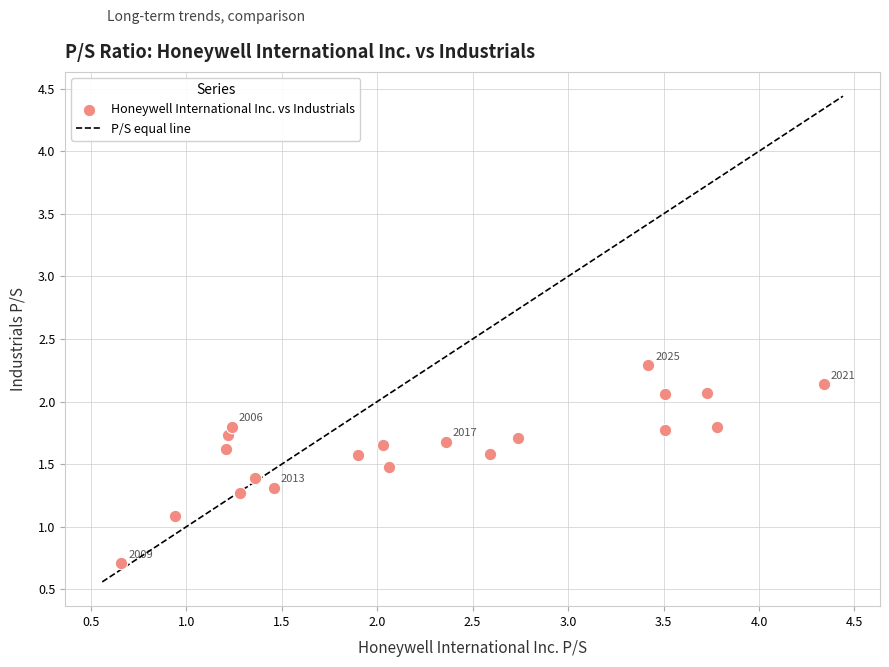

What is the range of X values (max minus min)?

3.7